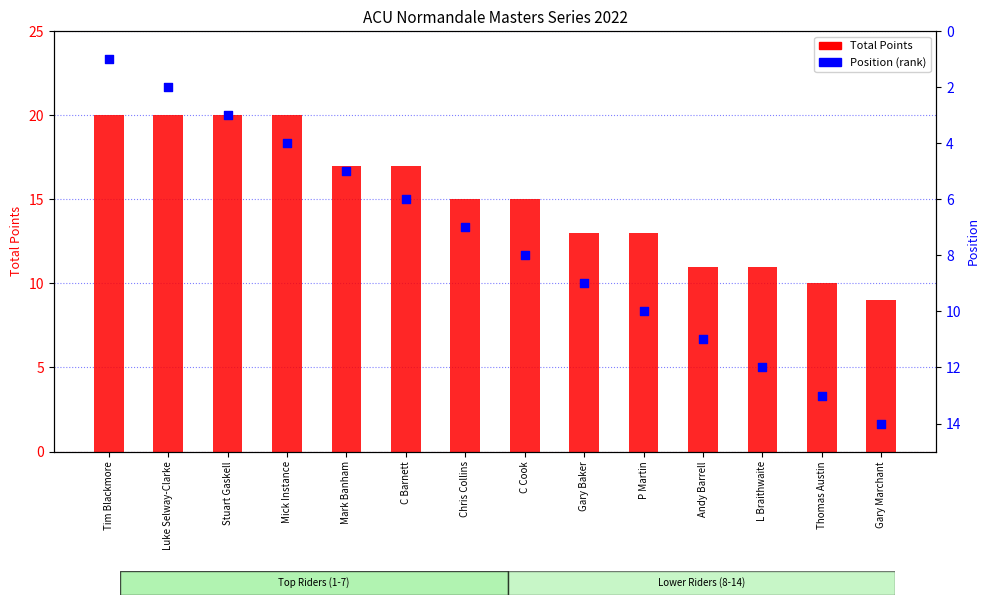

Is the value of Total Points at Mick Instance greater than the value of Position (rank) at Gary Baker?

Yes